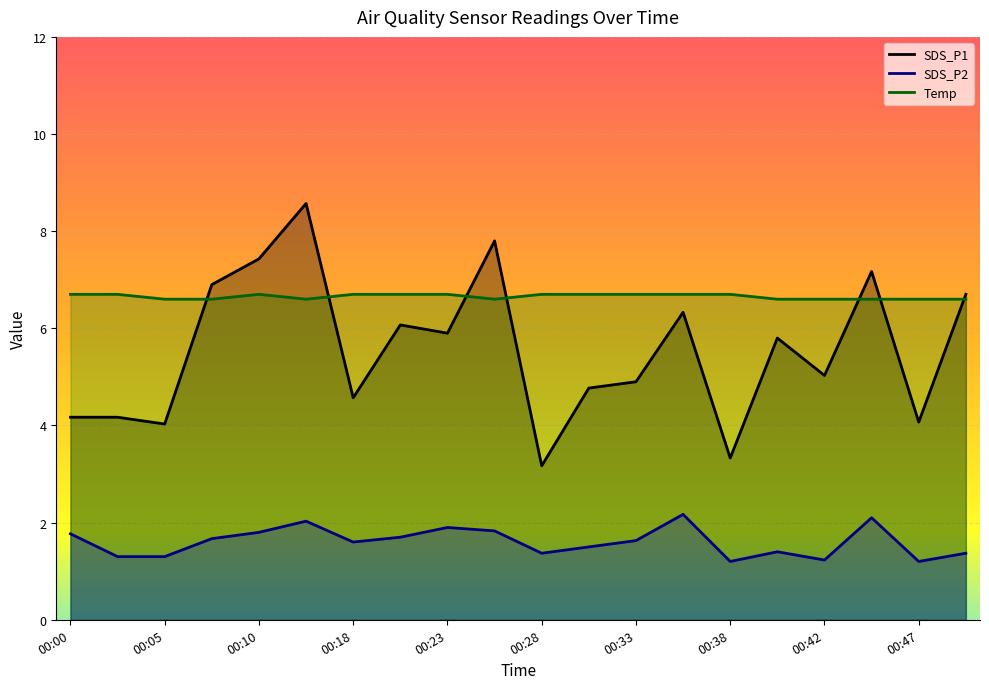

Is it true that SDS_P1 equals 6.9 at 00:08?

True